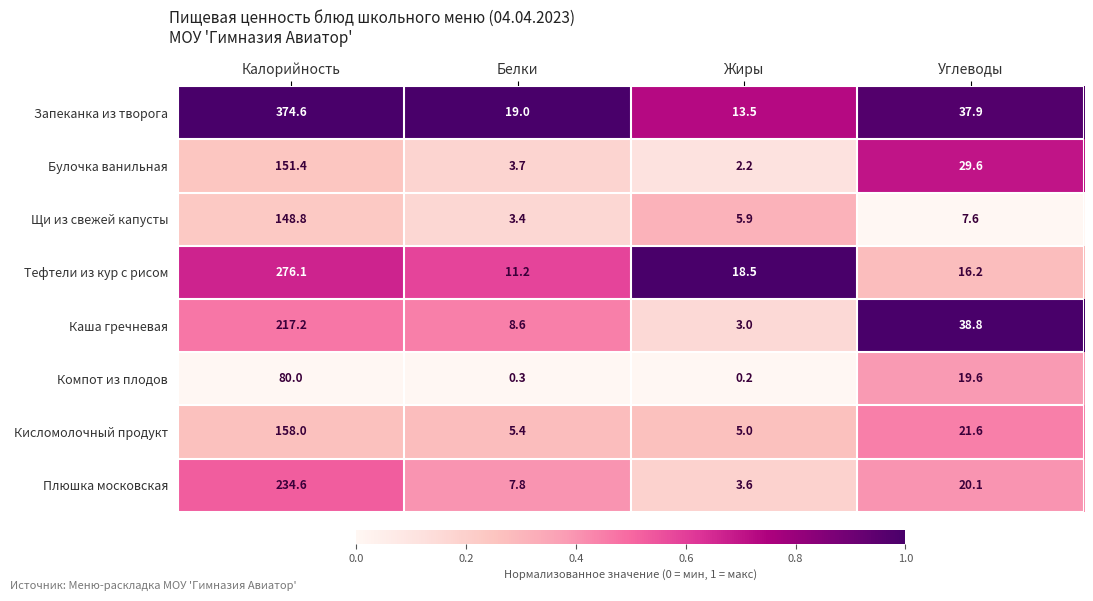

What is the maximum value shown in the chart?

374.6